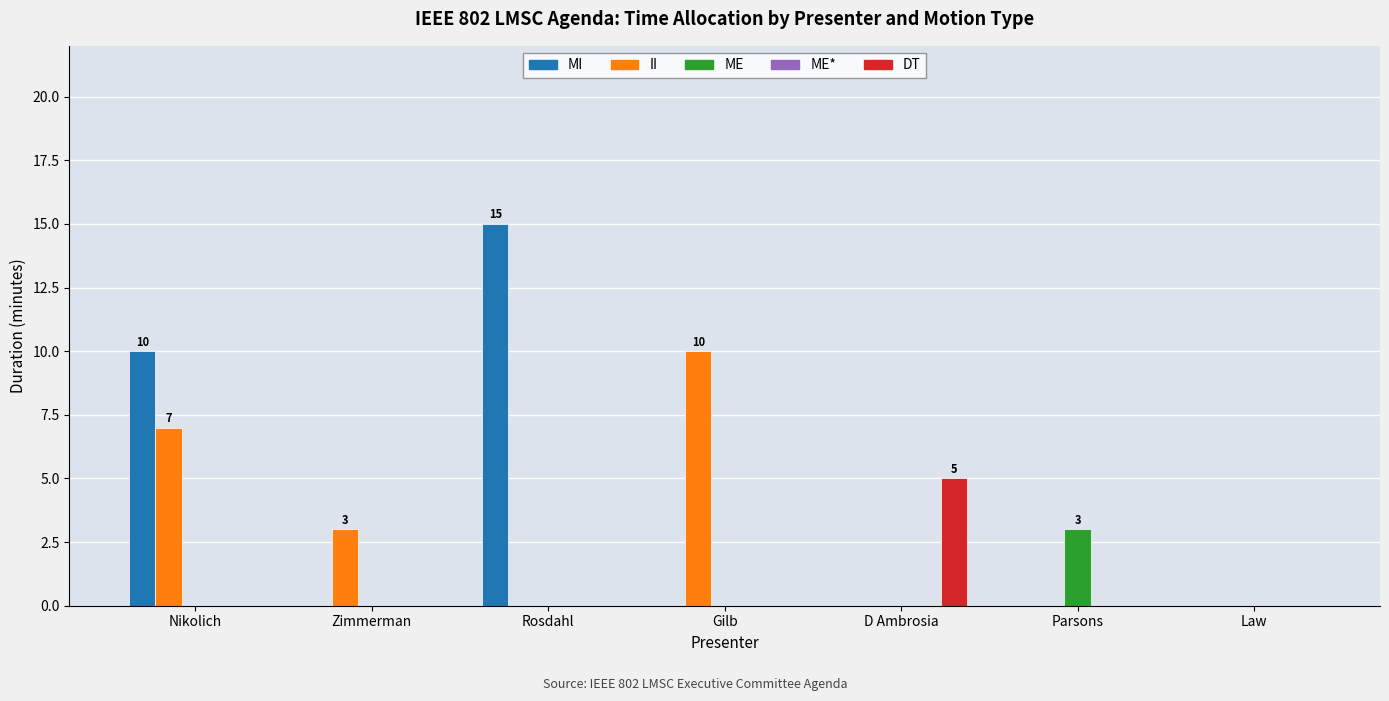

Is it true that MI equals 7 at D Ambrosia?

False